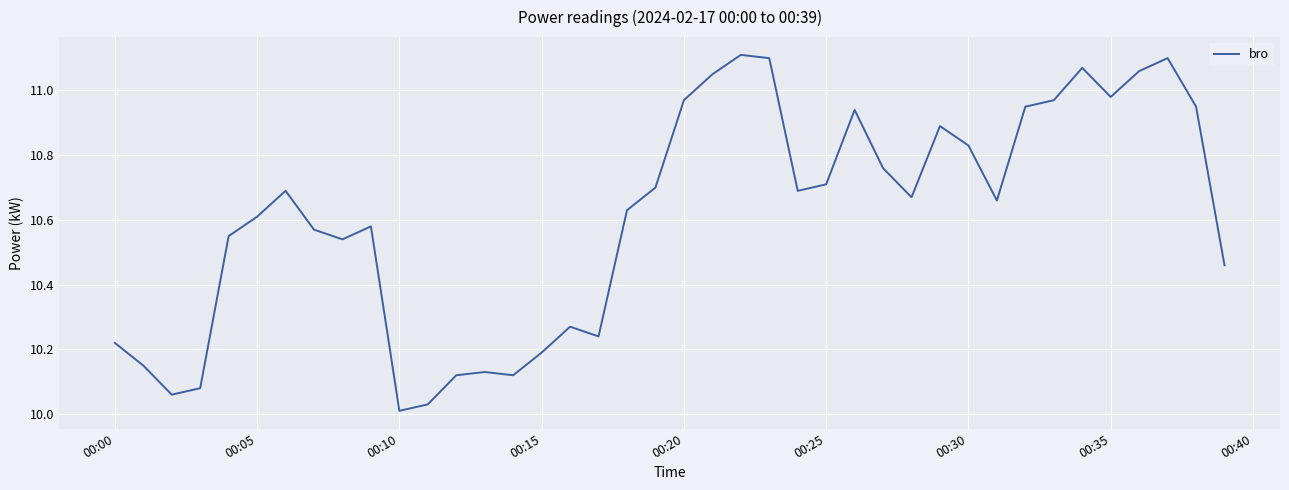

What is the difference between the maximum and minimum values?

1.1